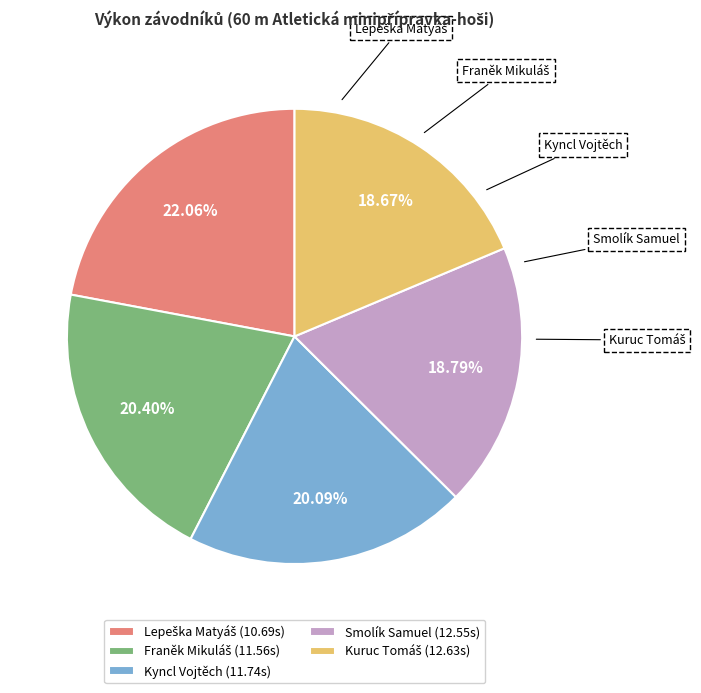

To the nearest percent, what percentage of the pie is Smolík Samuel?

19%